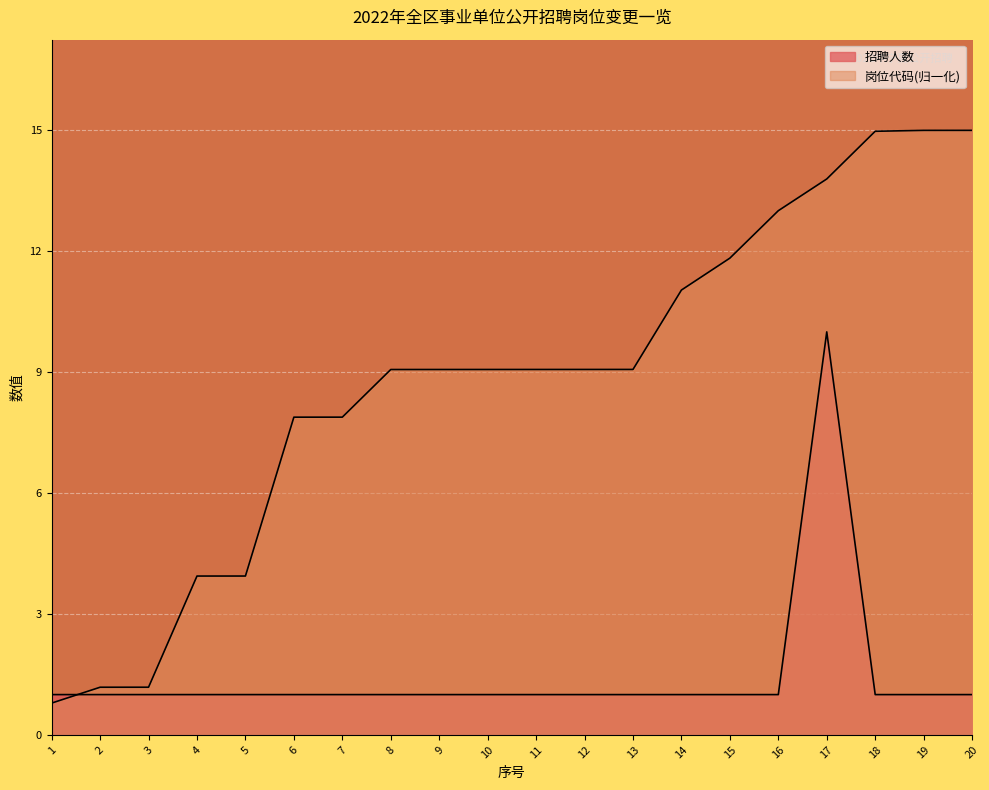

What is the sum of all 招聘人数 values?

29.0